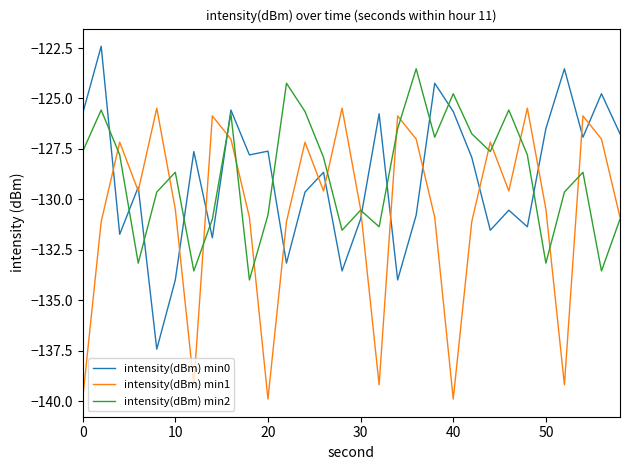

List the series in order of their peak value, highest first.

intensity(dBm) min0, intensity(dBm) min2, intensity(dBm) min1